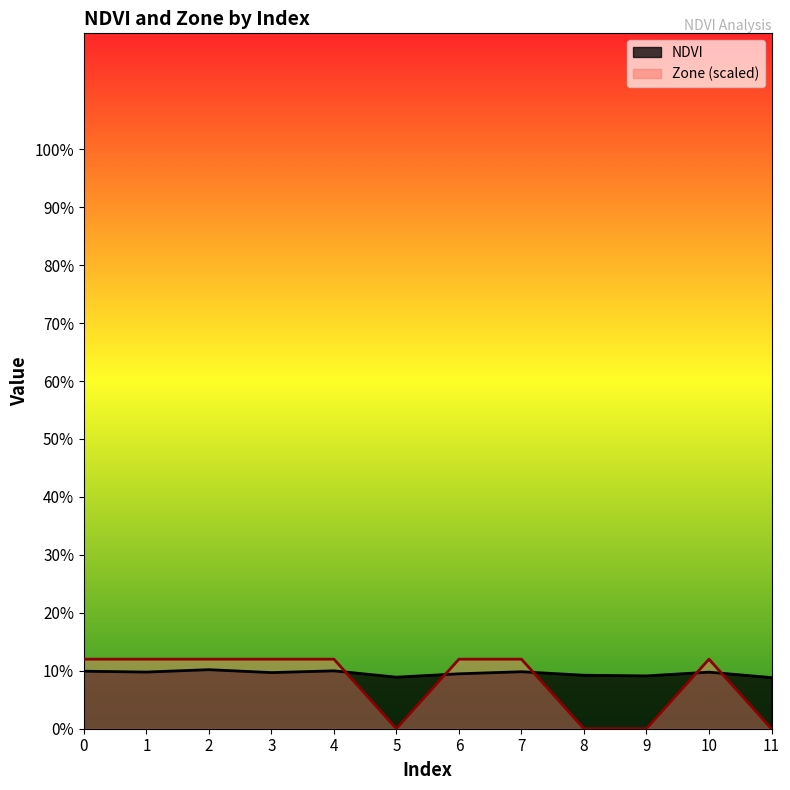

True or false: Zone has more than 2 interior local peaks.

False